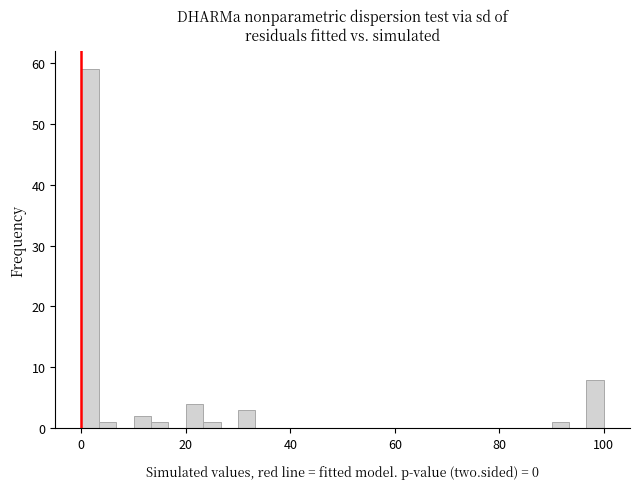

Around what value on the x-axis is the tallest bar? Give the approximate position of its centre, as read against the axis.

2